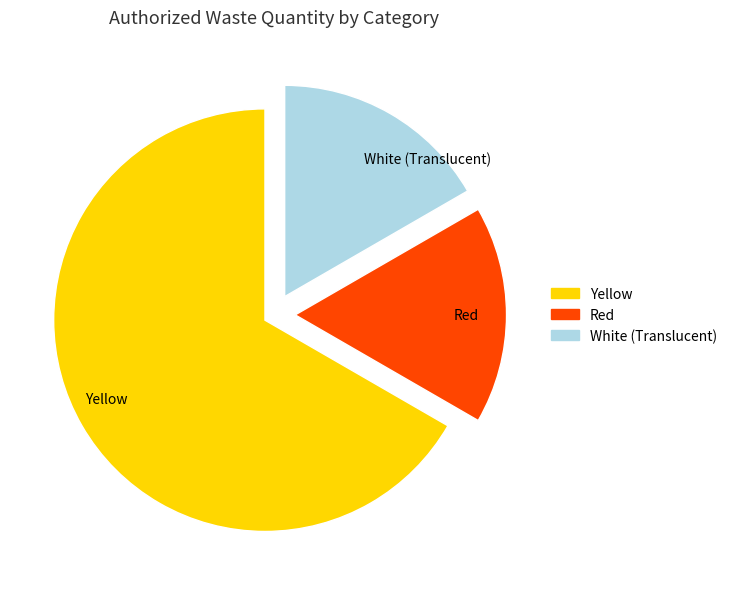

What is the largest slice in the pie chart?

Yellow